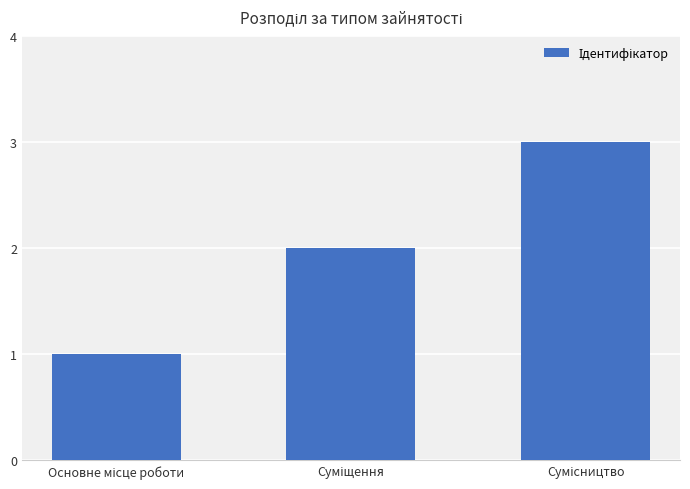

Reading right to left, list all the values displayed in this chart.

3	2	1